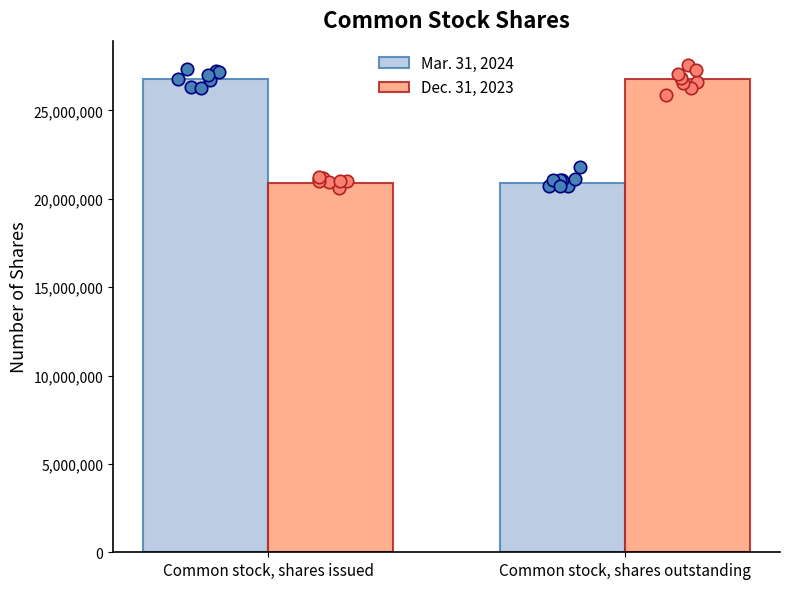

Which series has the largest total across all categories?

Mar. 31, 2024